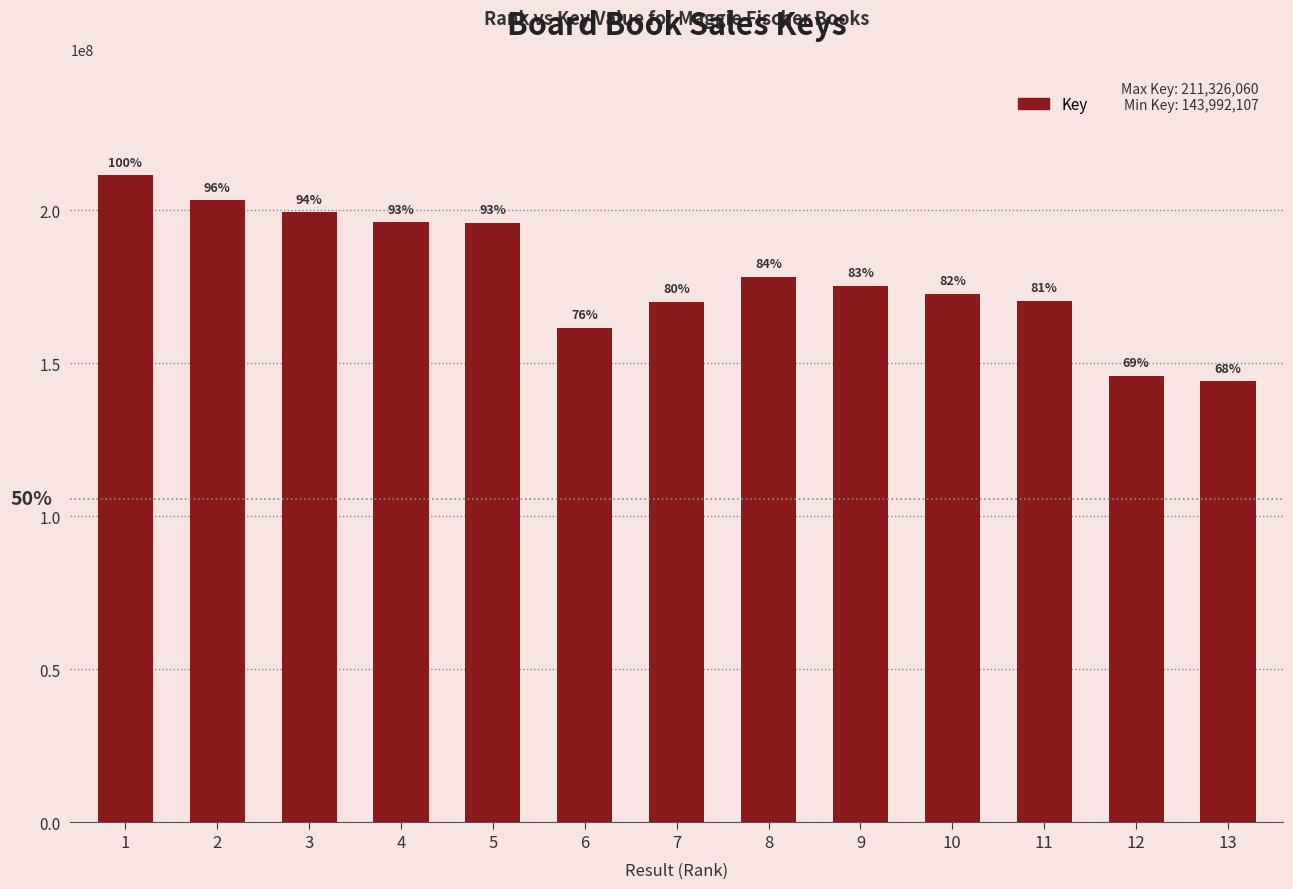

What is the difference between the values at 4 and 7?

25848153